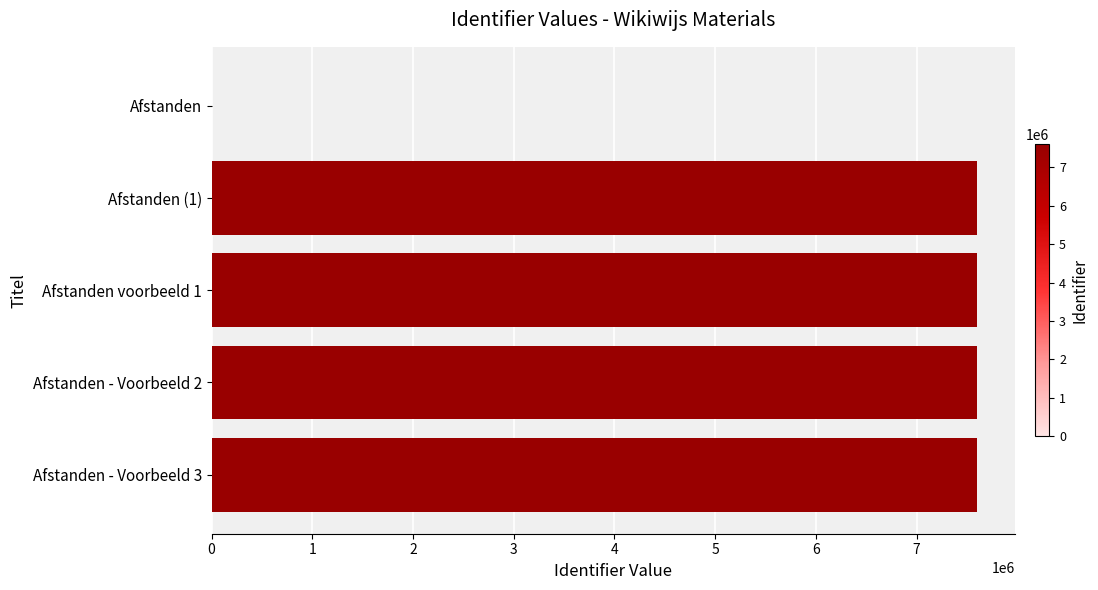

How many data points does each series have?

5